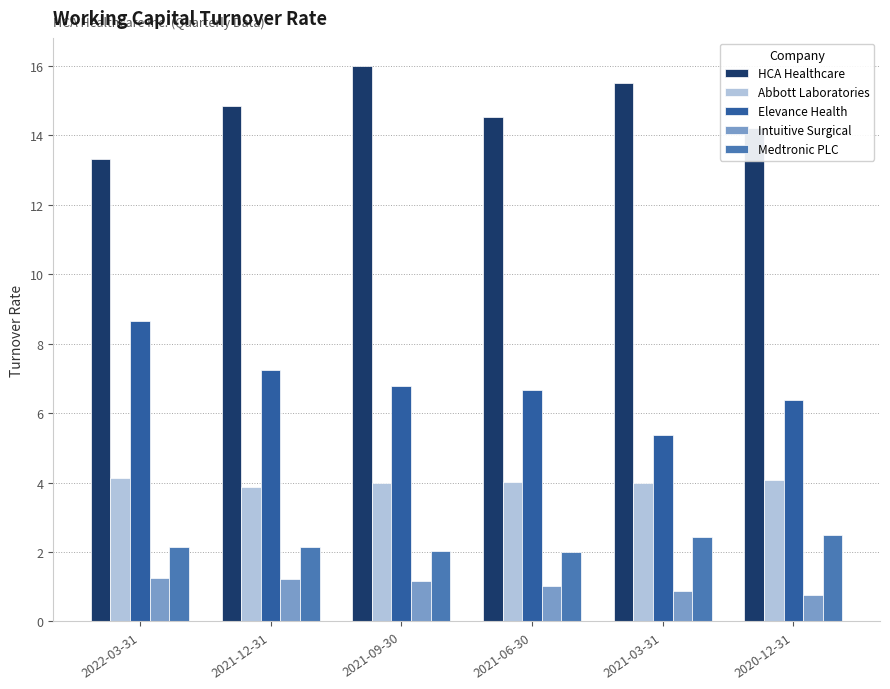

Rank the series at 2021-03-31 from highest to lowest value.

HCA Healthcare, Elevance Health, Abbott Laboratories, Medtronic PLC, Intuitive Surgical